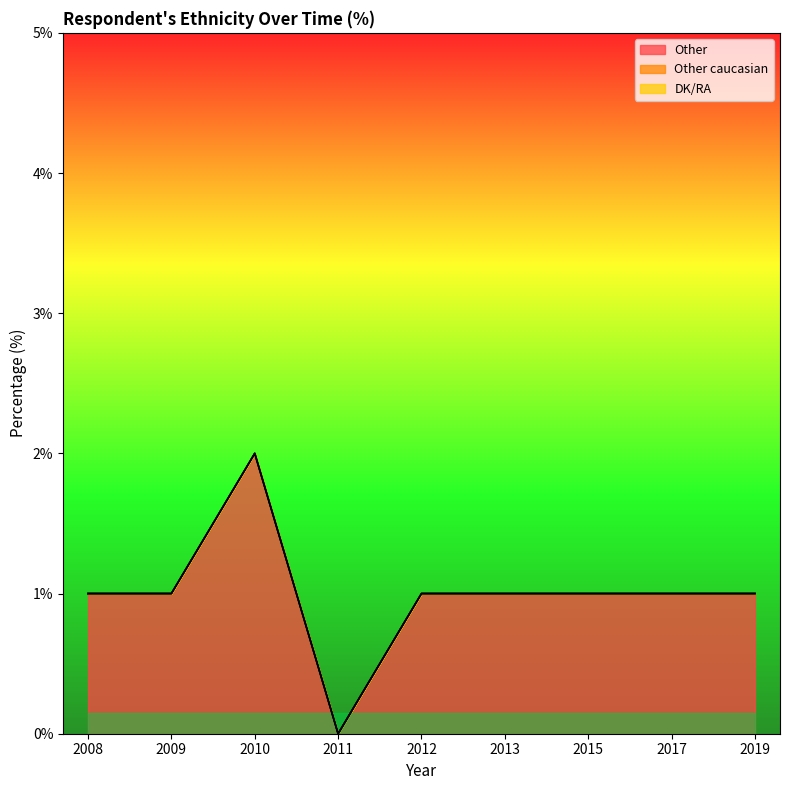

Reading left to right, what are all the values shown in this chart?

Other: 1	1	2	0	1	1	1	1	1
Other caucasian: 0	0	0	0	0	0	0	0	0
DK/RA: 0	0	0	0	0	0	0	0	0